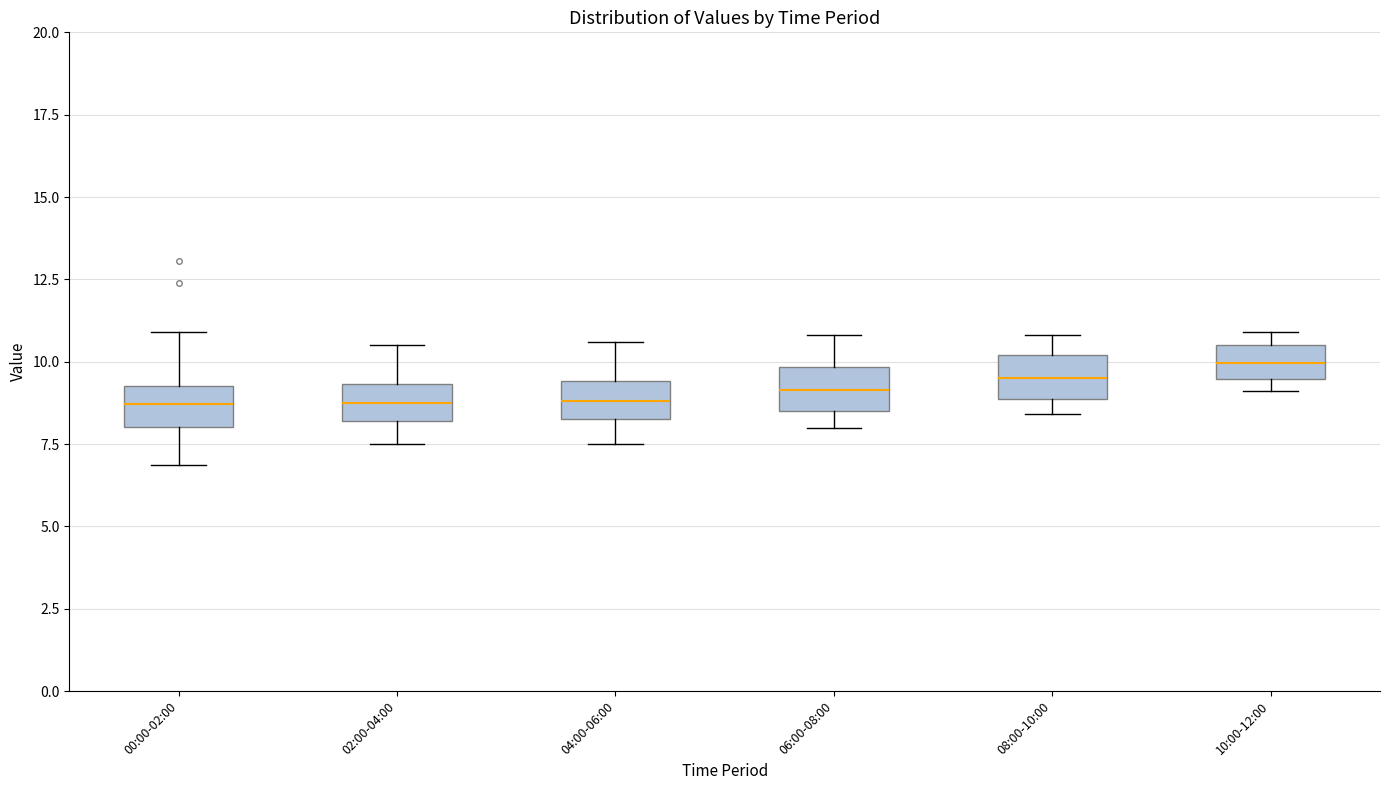

Reading left to right, read every box against the y-axis: the position of its median line, the range the box covers, and the ends of its whiskers. The values are not printed on the chart, so give them approximately, as read against the axis.

00:00-02:00: median 8.5, box 8.0 to 9.5, whiskers 7.0 to 11.0
02:00-04:00: median 9.0, box 8.0 to 9.5, whiskers 7.5 to 10.5
04:00-06:00: median 9.0, box 8.5 to 9.5, whiskers 7.5 to 10.5
06:00-08:00: median 9.0, box 8.5 to 10.0, whiskers 8.0 to 11.0
08:00-10:00: median 9.5, box 9.0 to 10.0, whiskers 8.5 to 11.0
10:00-12:00: median 10.0, box 9.5 to 10.5, whiskers 9.0 to 11.0